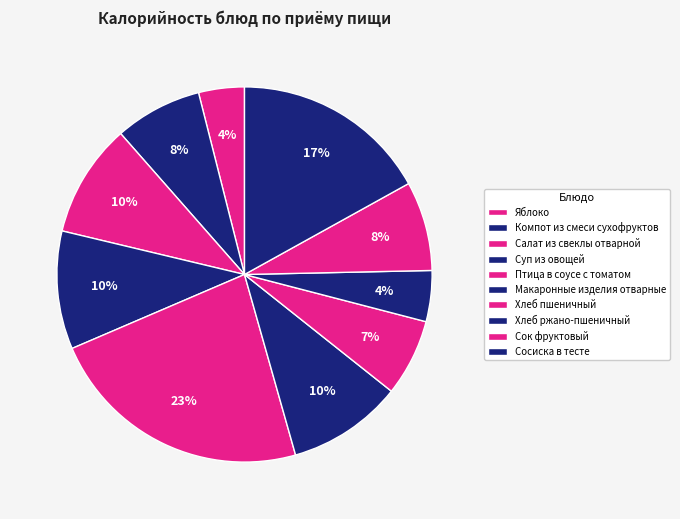

Count the number of slices in the pie.

10